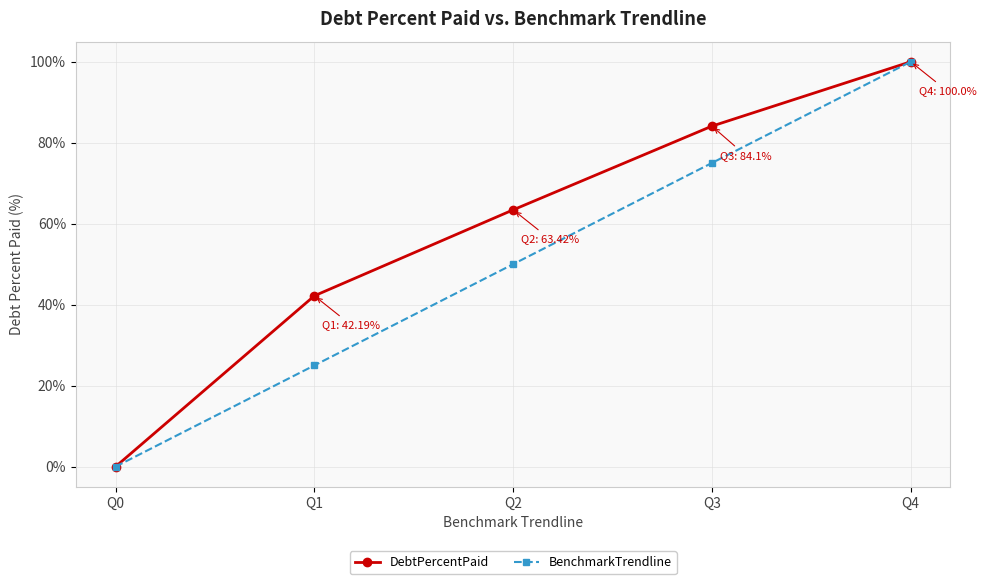

What is the difference between the maximum and minimum values in the BenchmarkTrendline series?

100.0